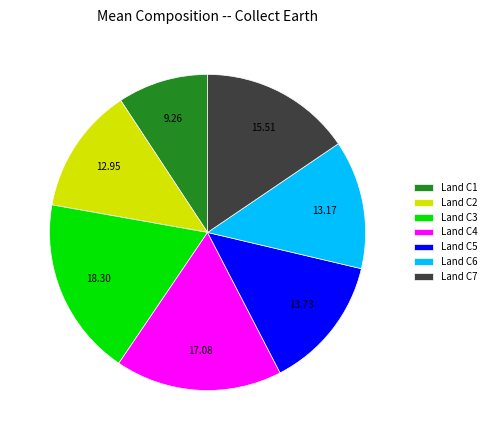

Which has a higher value, Land C3 or Land C6?

Land C3